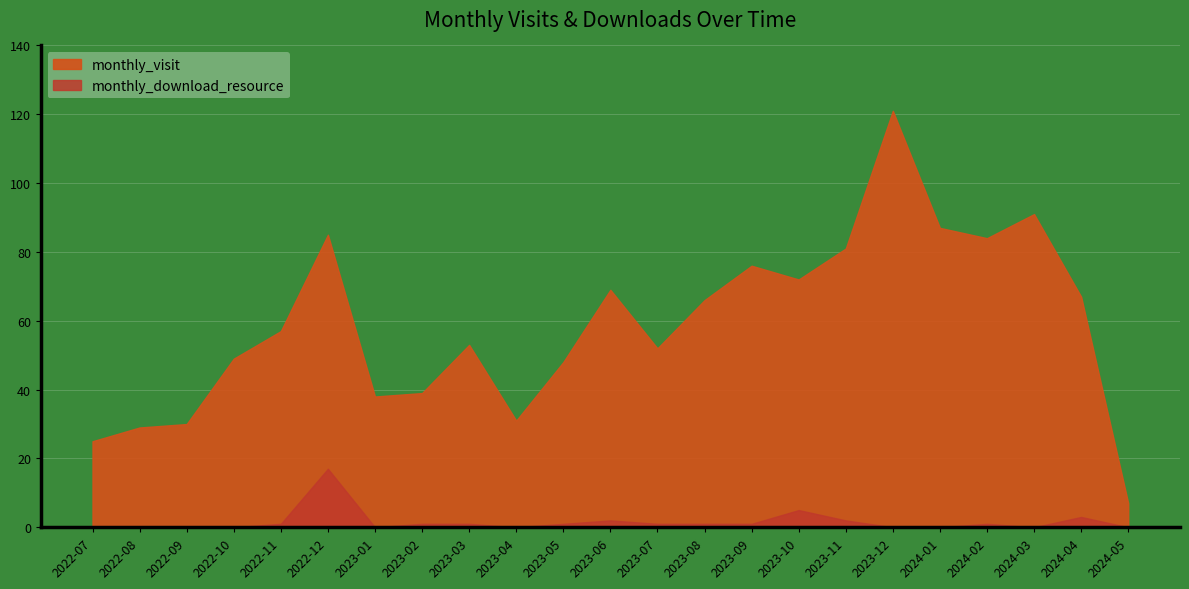

What is the average value of the monthly_visit series?

59